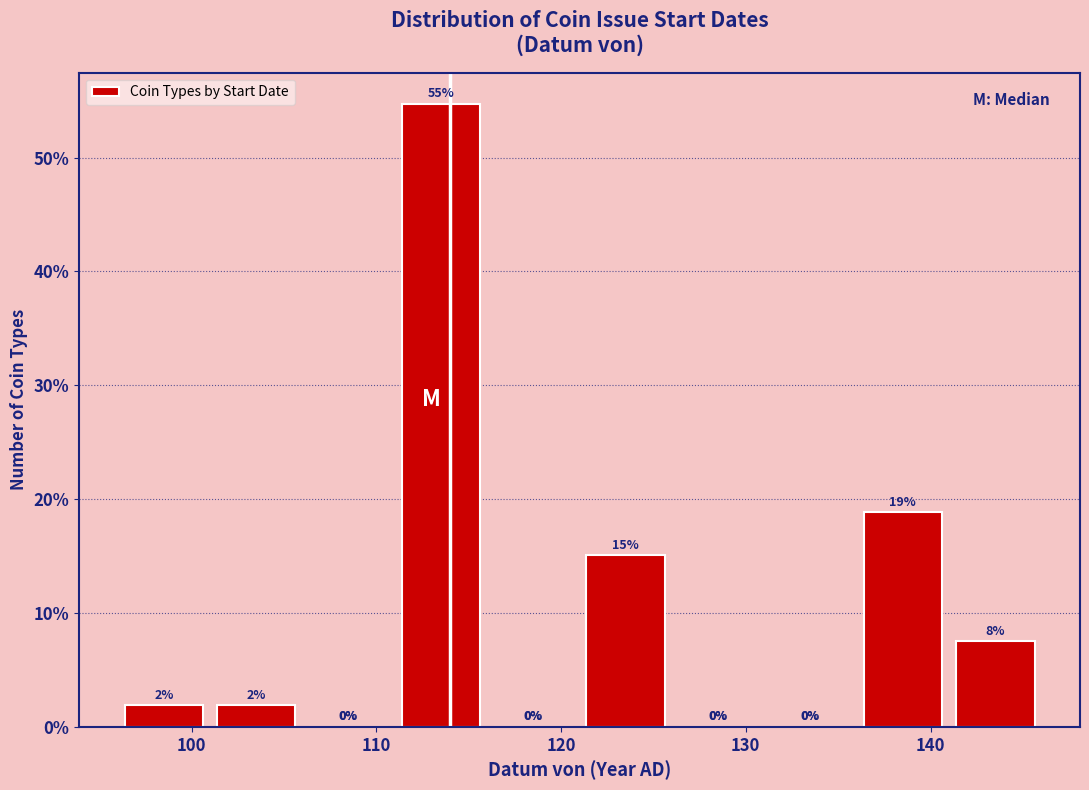

Which range on the x-axis has the tallest bar?

111 to 116